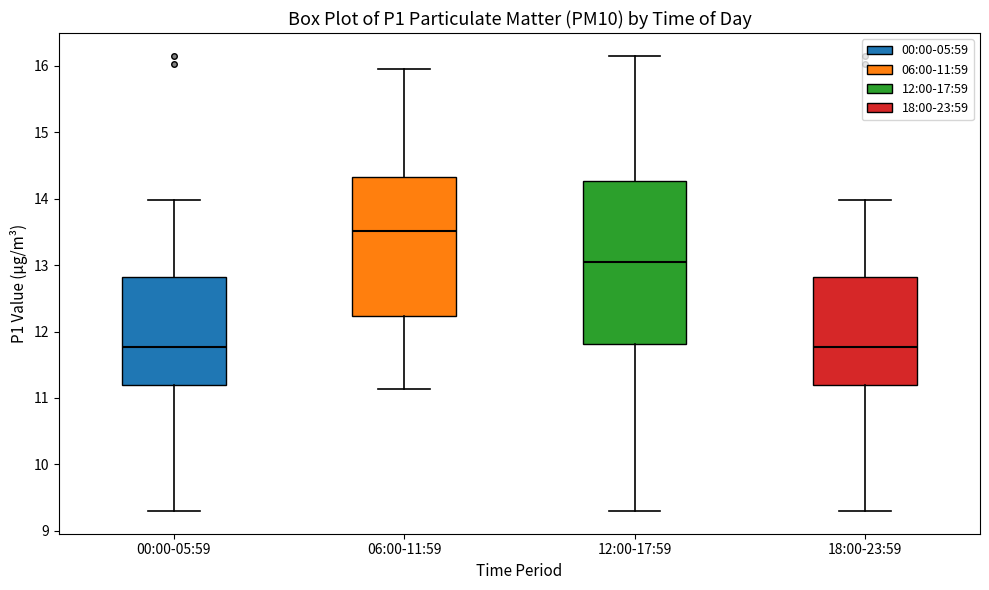

Reading left to right, read every box against the y-axis: the position of its median line, the range the box covers, and the ends of its whiskers. The values are not printed on the chart, so give them approximately, as read against the axis.

00:00-05:59: median 11.8, box 11.2 to 12.8, whiskers 9.3 to 14.0
06:00-11:59: median 13.5, box 12.2 to 14.3, whiskers 11.1 to 16.0
12:00-17:59: median 13.1, box 11.8 to 14.3, whiskers 9.3 to 16.2
18:00-23:59: median 11.8, box 11.2 to 12.8, whiskers 9.3 to 14.0